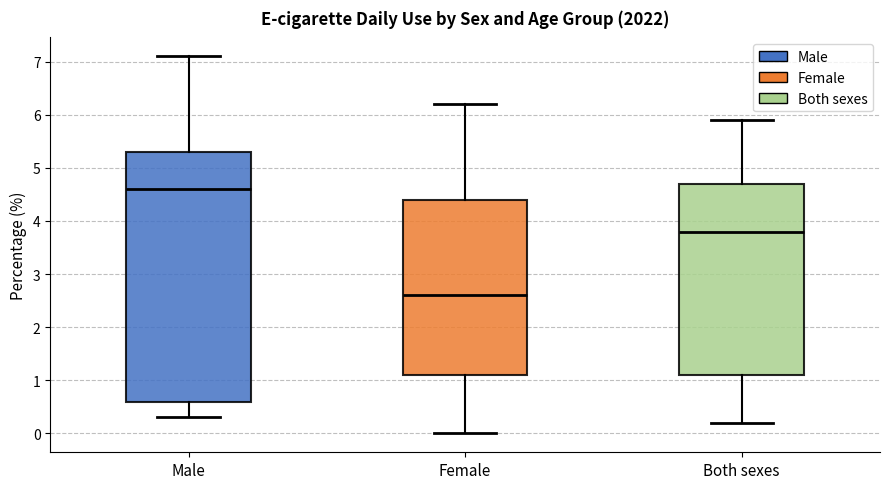

Where does the lower whisker of the box for Male end on the y-axis? The values are not printed on the chart, so give them approximately, as read against the axis.

0.3